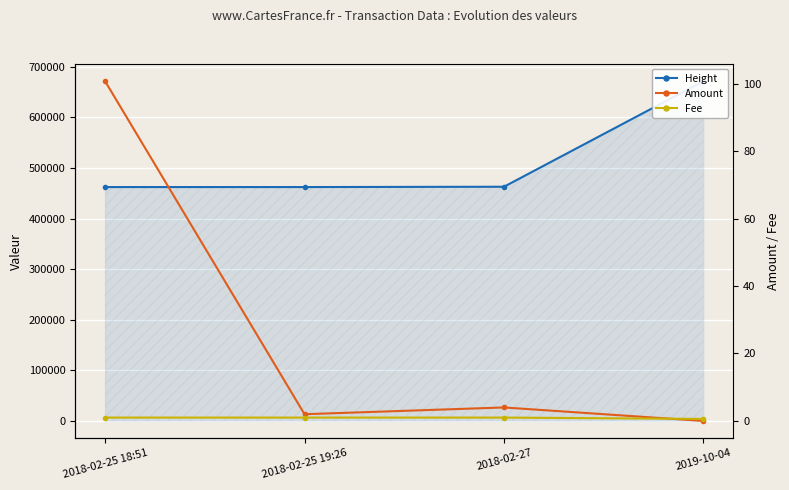

What is the minimum value for Height?

462451.0